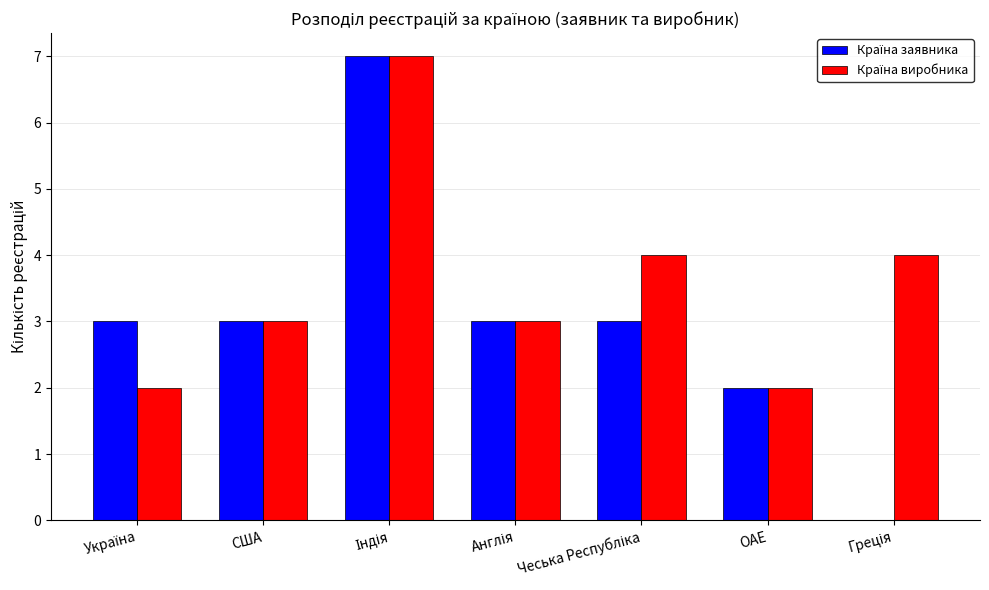

What is the greatest value displayed?

7